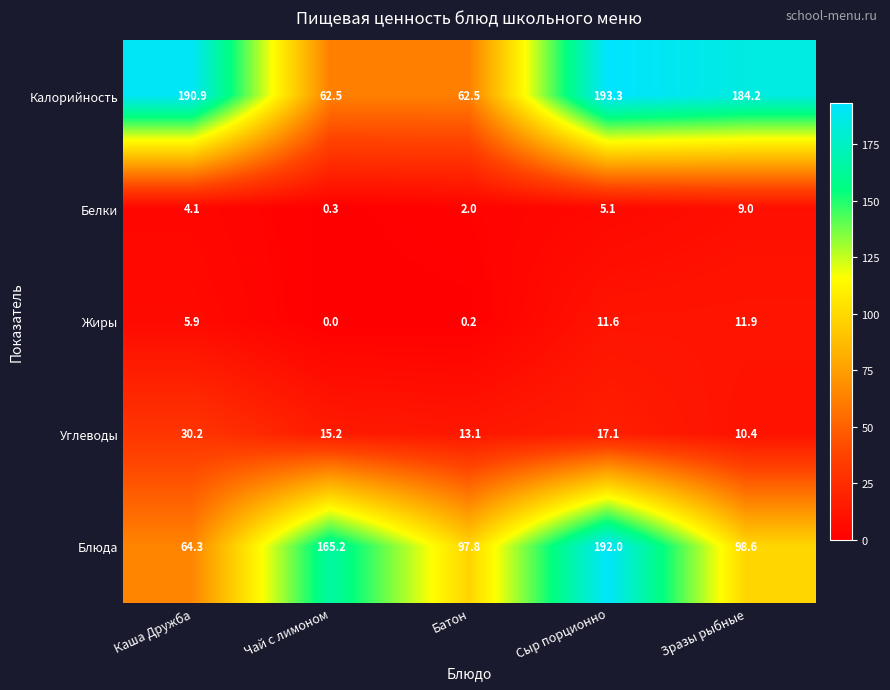

What is the difference between the highest and lowest values at Батон?

97.6